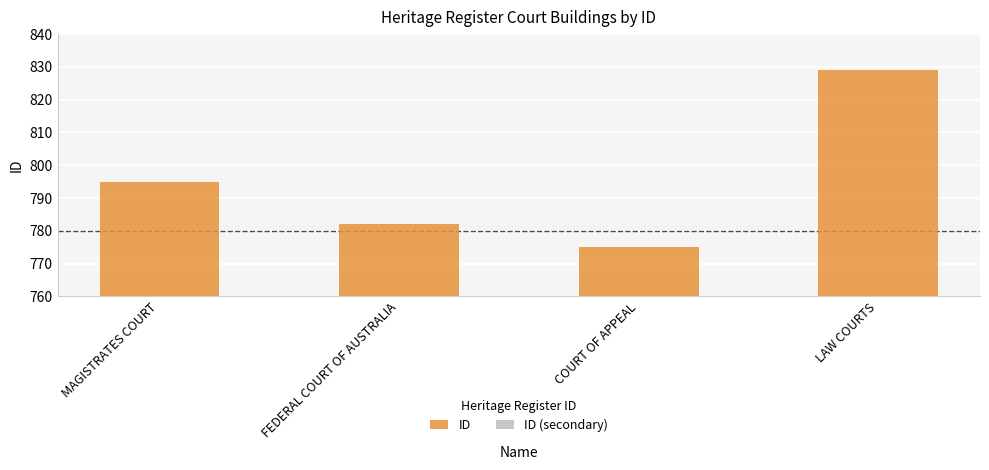

The ID (secondary) series shows 658.8 at COURT OF APPEAL. True or false?

True